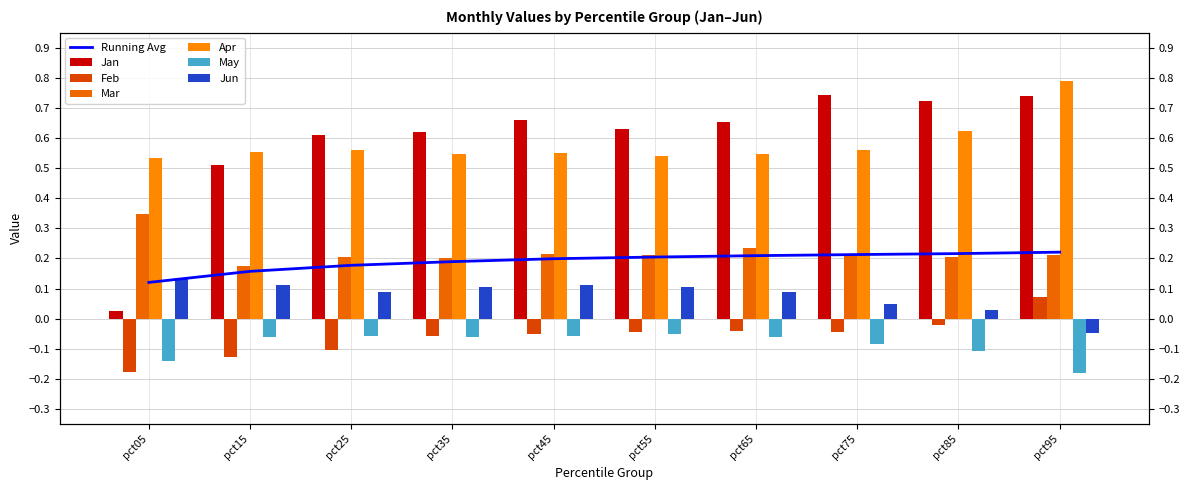

What is the lowest value of the Mar series?

0.2